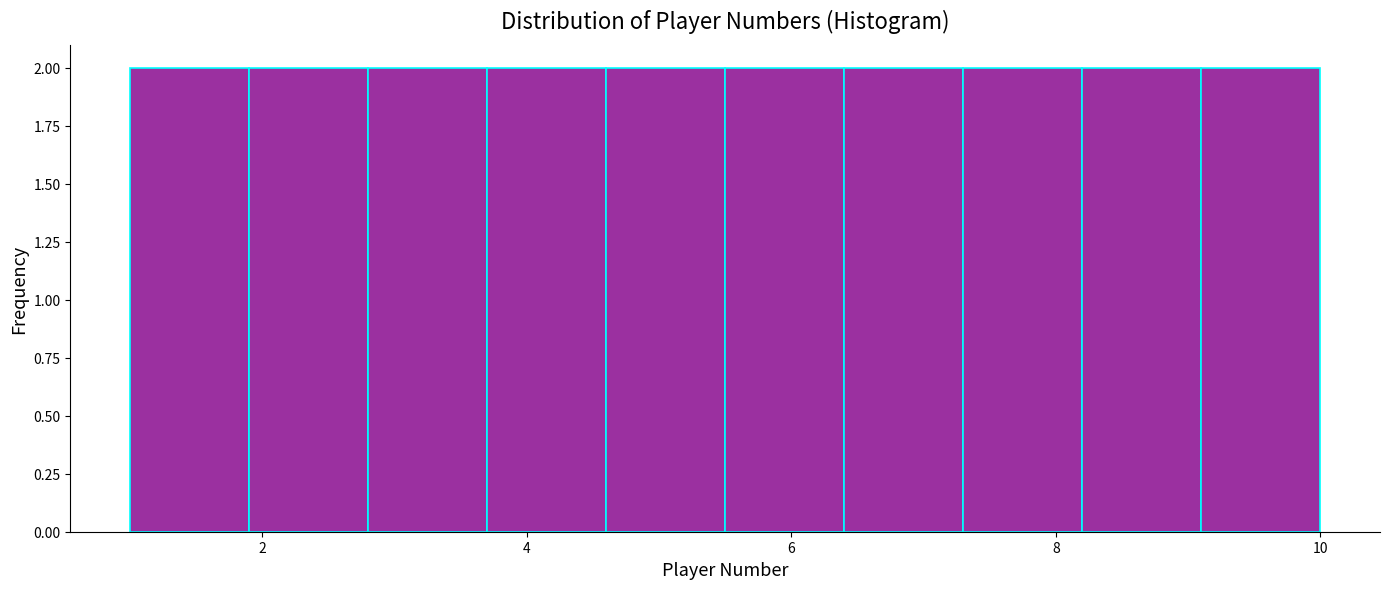

Reading left to right, list every bar in this chart as the range it spans on the x-axis followed by its height. Neither the bar edges nor the heights are printed on the chart, so give them approximately, as read against the axes.

1.0 to 1.9: 2
1.9 to 2.8: 2
2.8 to 3.7: 2
3.7 to 4.6: 2
4.6 to 5.5: 2
5.5 to 6.4: 2
6.4 to 7.3: 2
7.3 to 8.2: 2
8.2 to 9.1: 2
9.1 to 10.0: 2